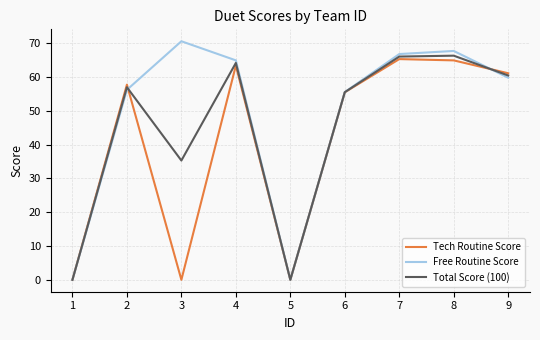

How many distinct data groups are displayed?

3